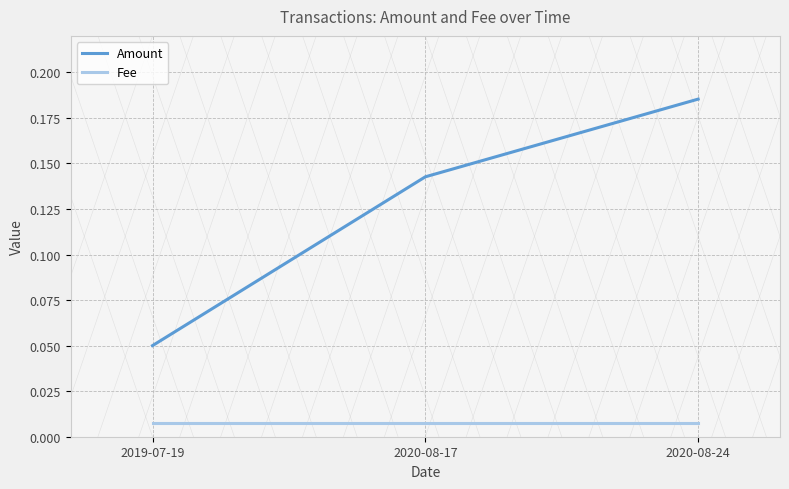

How many lines are shown in the chart?

2